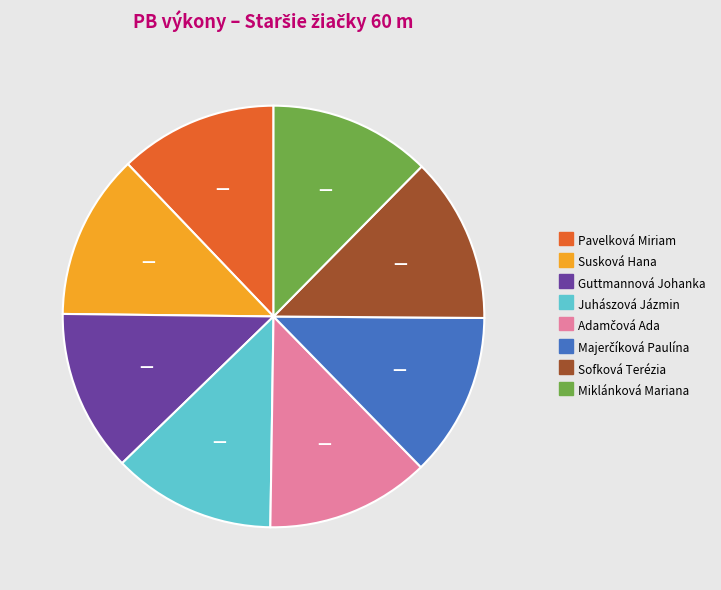

The Sofková Terézia slice represents 13% of the pie. True or false?

True